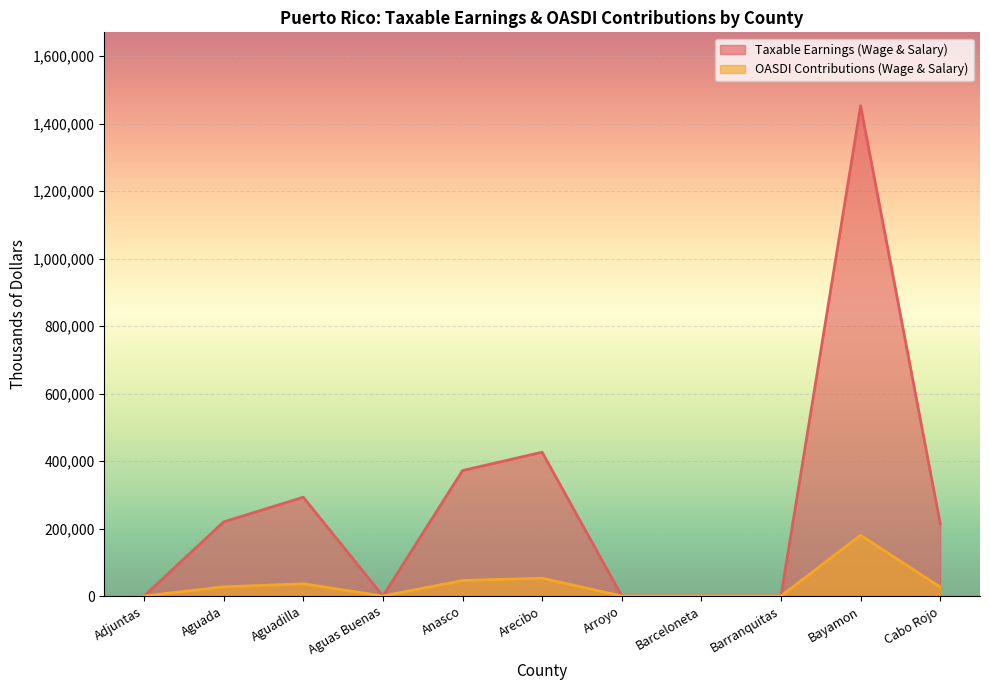

True or false: OASDI Contributions (Wage & Salary) has a value of -116871 at Arroyo.

False